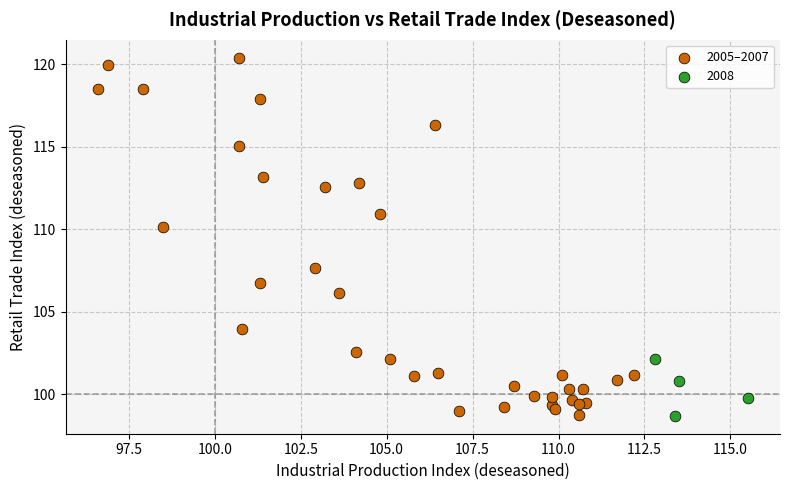

Which series reaches the maximum Y coordinate?

2005–2007